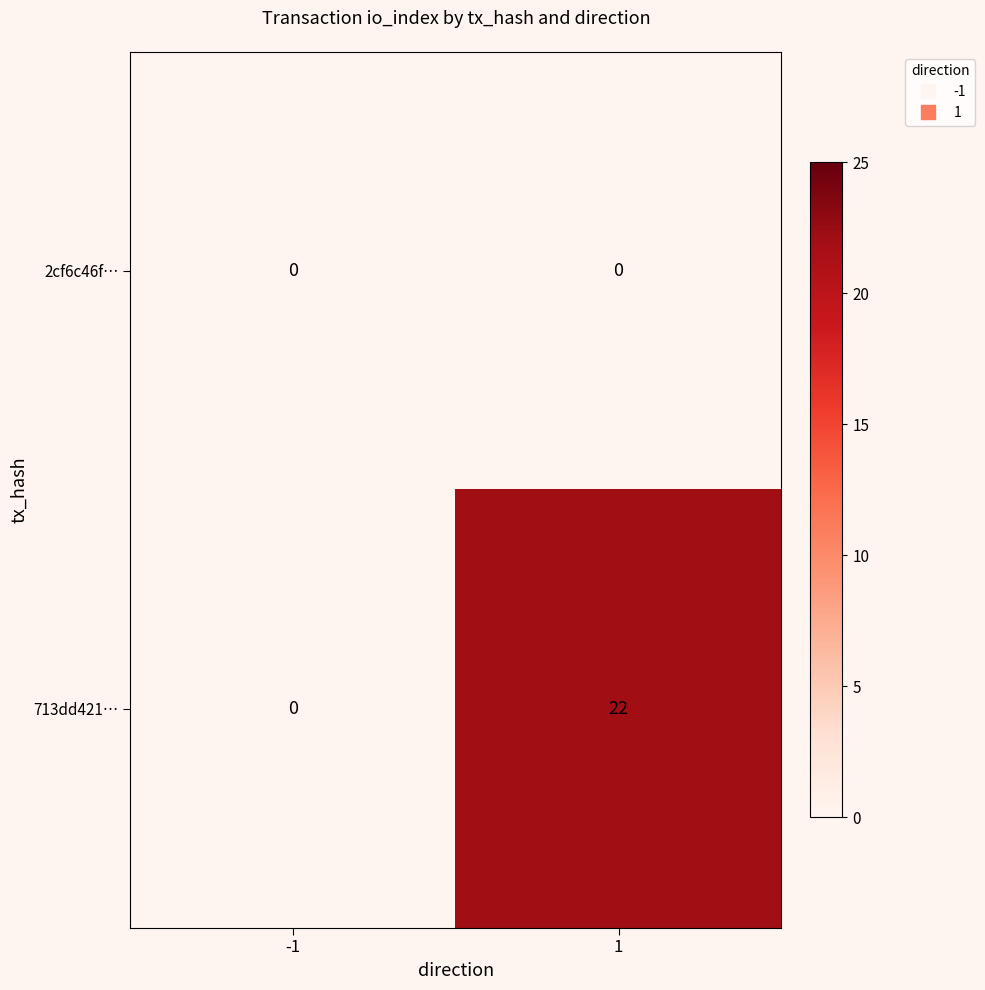

Reading right to left, what are all the values shown in this chart?

2cf6c46f…: 1=0	-1=0
713dd421…: 1=22	-1=0